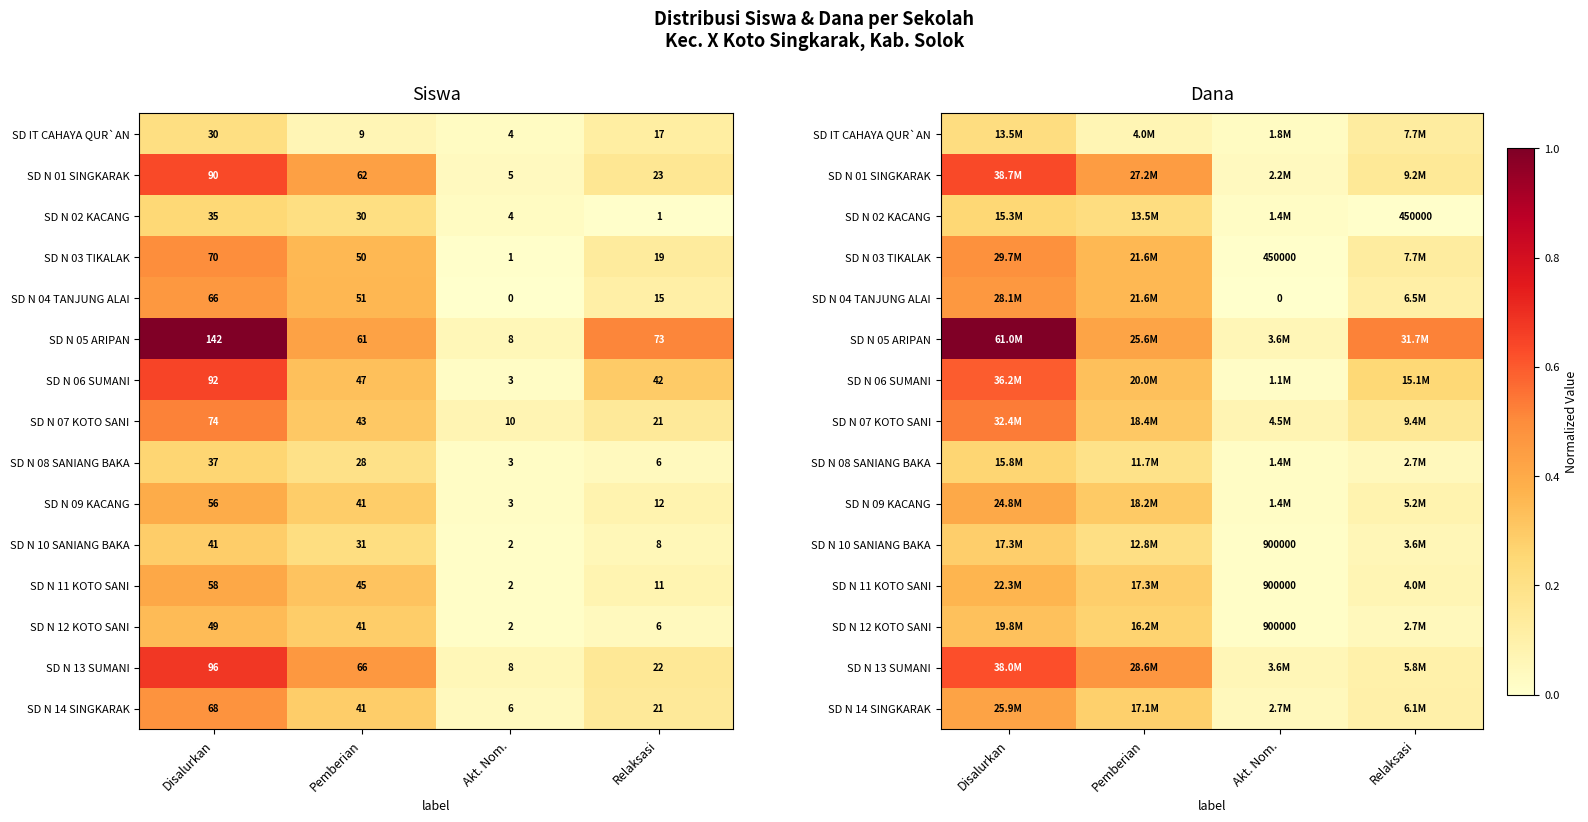

True or false: SD N 09 KACANG has a value of 0.0 at Relaksasi.

False